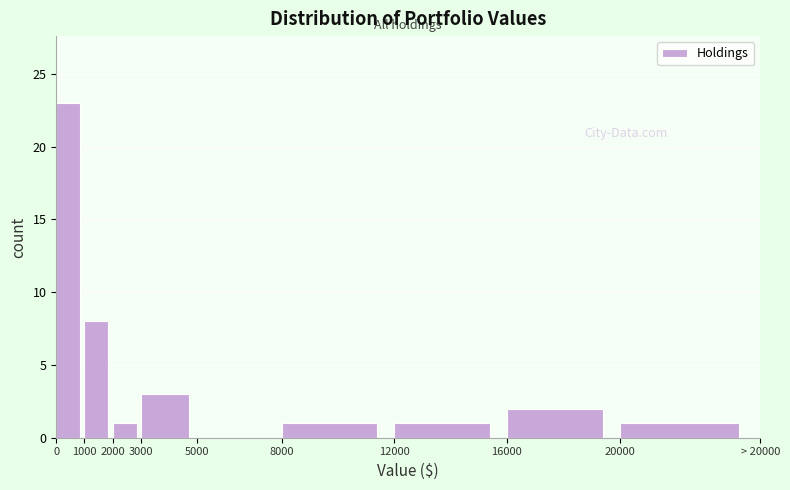

Reading left to right, list all the values displayed in this chart.

0=23	1000=8	2000=1	3000=3	5000=0	8000=1	12000=1	16000=2	20000=1